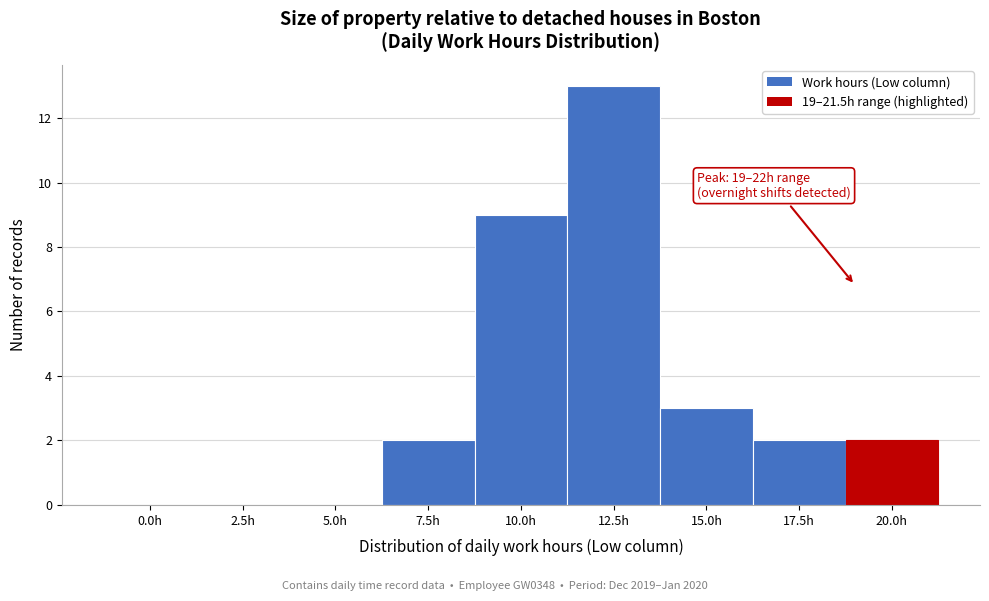

Reading right to left, list all the values displayed in this chart.

20.0h=2	17.5h=2	15.0h=3	12.5h=13	10.0h=9	7.5h=2	5.0h=0	2.5h=0	0.0h=0